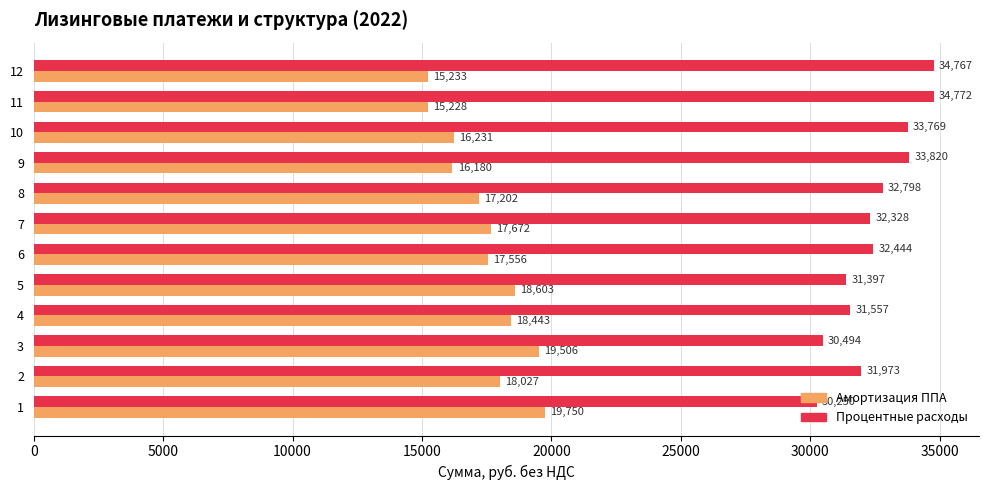

What is the average value of the Амортизация ППА series?

17469.2